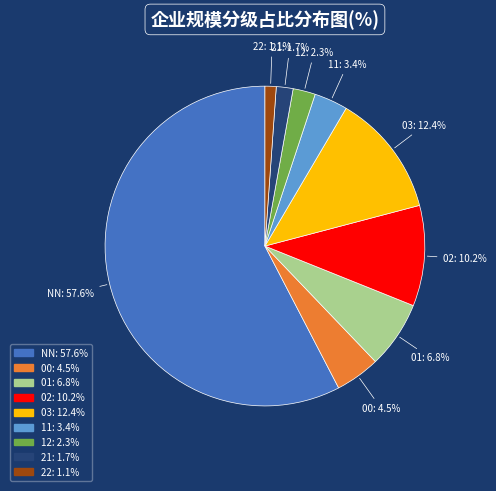

Is the sum of 11 and 12 greater than half?

No